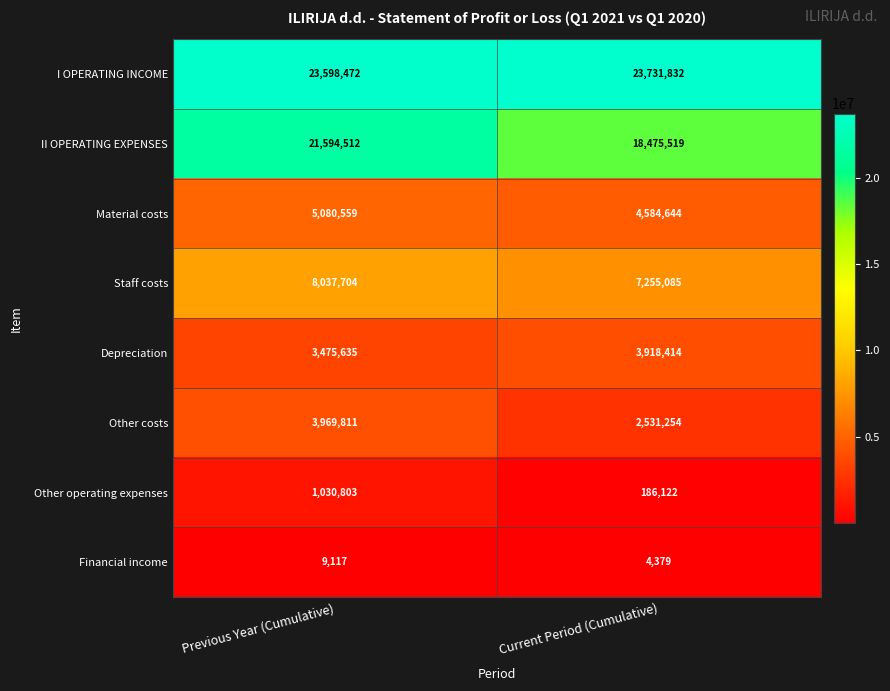

Reading right to left, transcribe all the data shown in this chart.

I OPERATING INCOME: Current Period (Cumulative)=23731832	Previous Year (Cumulative)=23598472
II OPERATING EXPENSES: Current Period (Cumulative)=18475519	Previous Year (Cumulative)=21594512
Material costs: Current Period (Cumulative)=4584644	Previous Year (Cumulative)=5080559
Staff costs: Current Period (Cumulative)=7255085	Previous Year (Cumulative)=8037704
Depreciation: Current Period (Cumulative)=3918414	Previous Year (Cumulative)=3475635
Other costs: Current Period (Cumulative)=2531254	Previous Year (Cumulative)=3969811
Other operating expenses: Current Period (Cumulative)=186122	Previous Year (Cumulative)=1030803
Financial income: Current Period (Cumulative)=4379	Previous Year (Cumulative)=9117